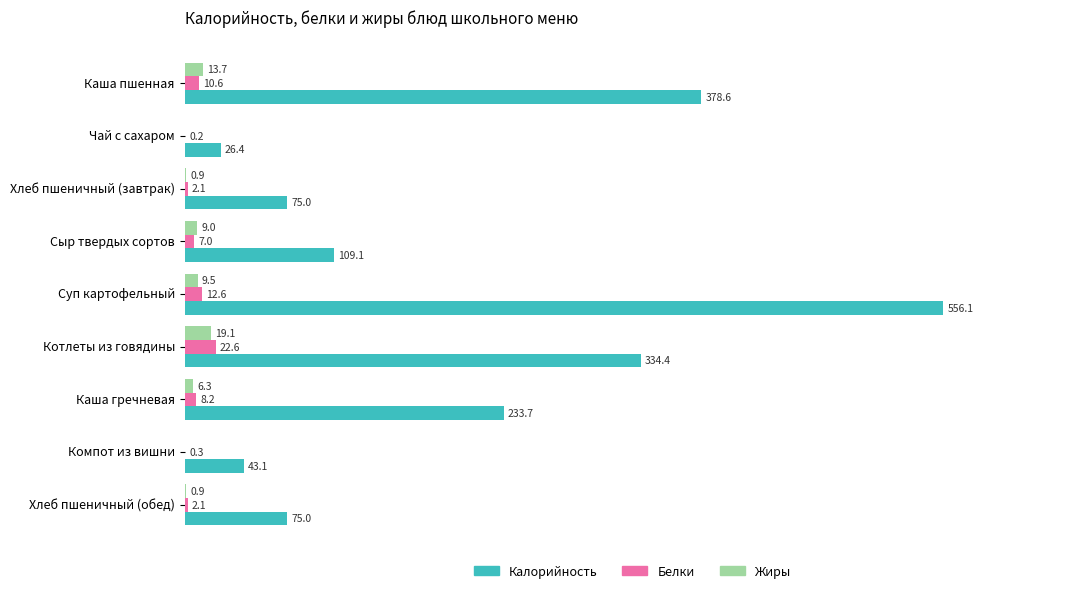

Is the value of Жиры at Каша пшенная greater than the value of Белки at Каша гречневая?

Yes